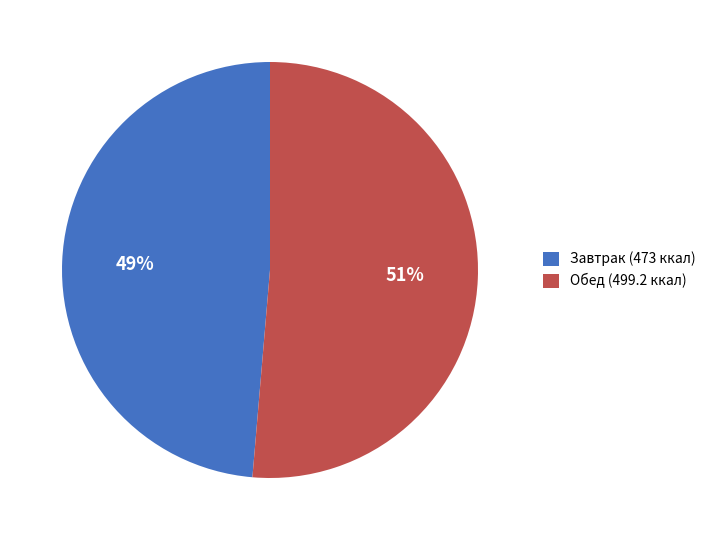

To the nearest percent, what is the combined percentage of Завтрак (473 ккал) and Обед (499.2 ккал)?

100%